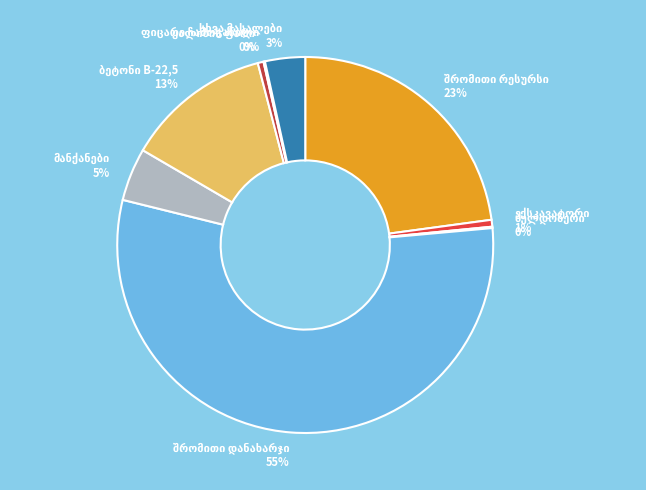

To the nearest percent, what is the average slice percentage?

11%